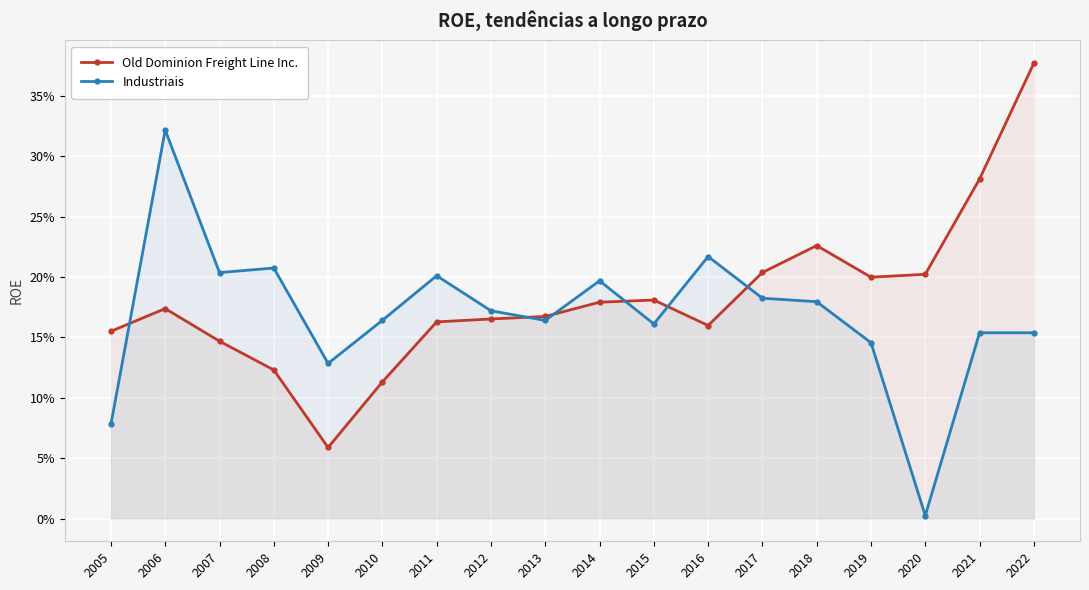

How many times do Industriais and Old Dominion Freight Line Inc. cross each other?

6